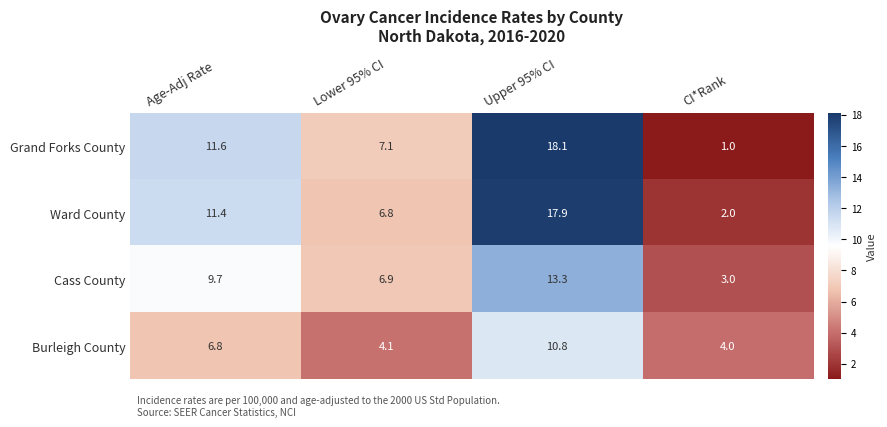

Rank the series at Age-Adj Rate from highest to lowest value.

Grand Forks County, Ward County, Cass County, Burleigh County